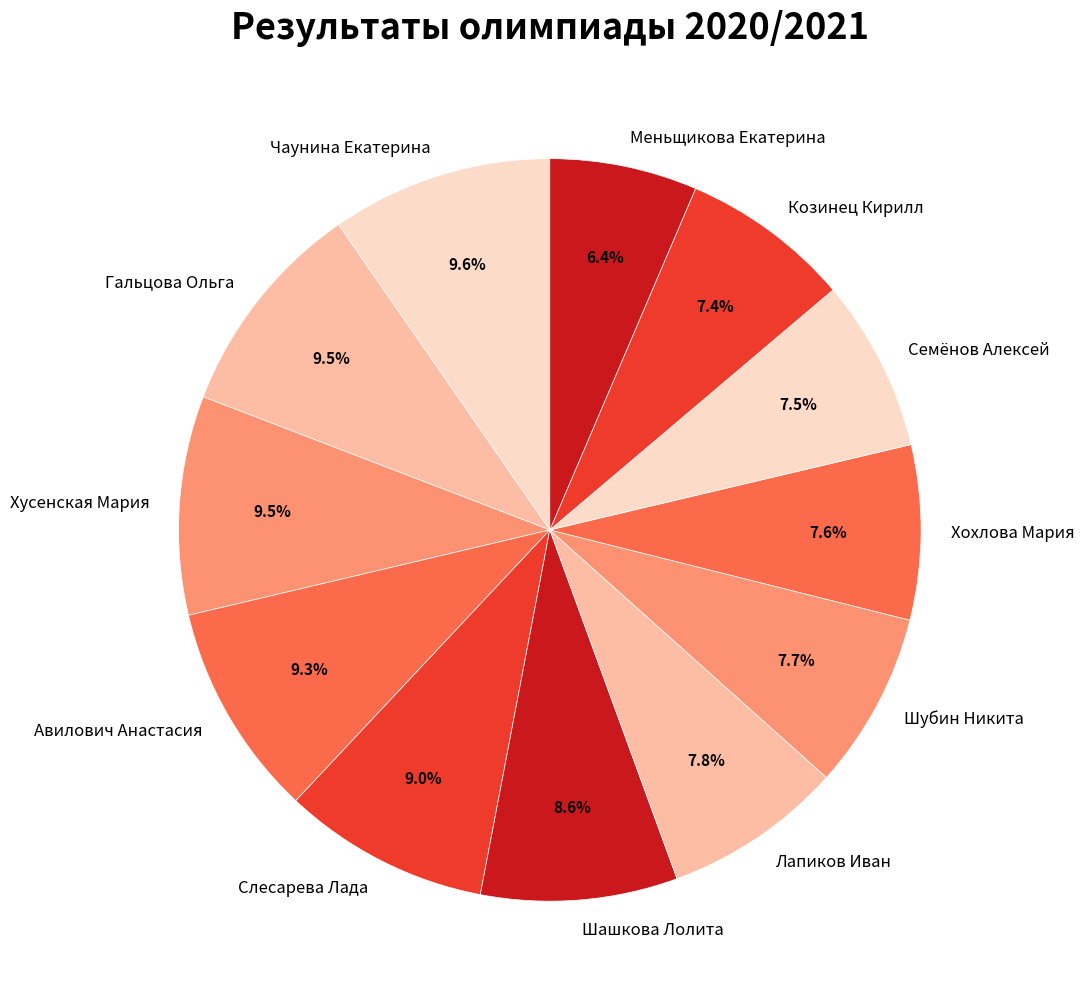

What is the ratio of the value at Авилович Анастасия to the value at Козинец Кирилл?

1.3